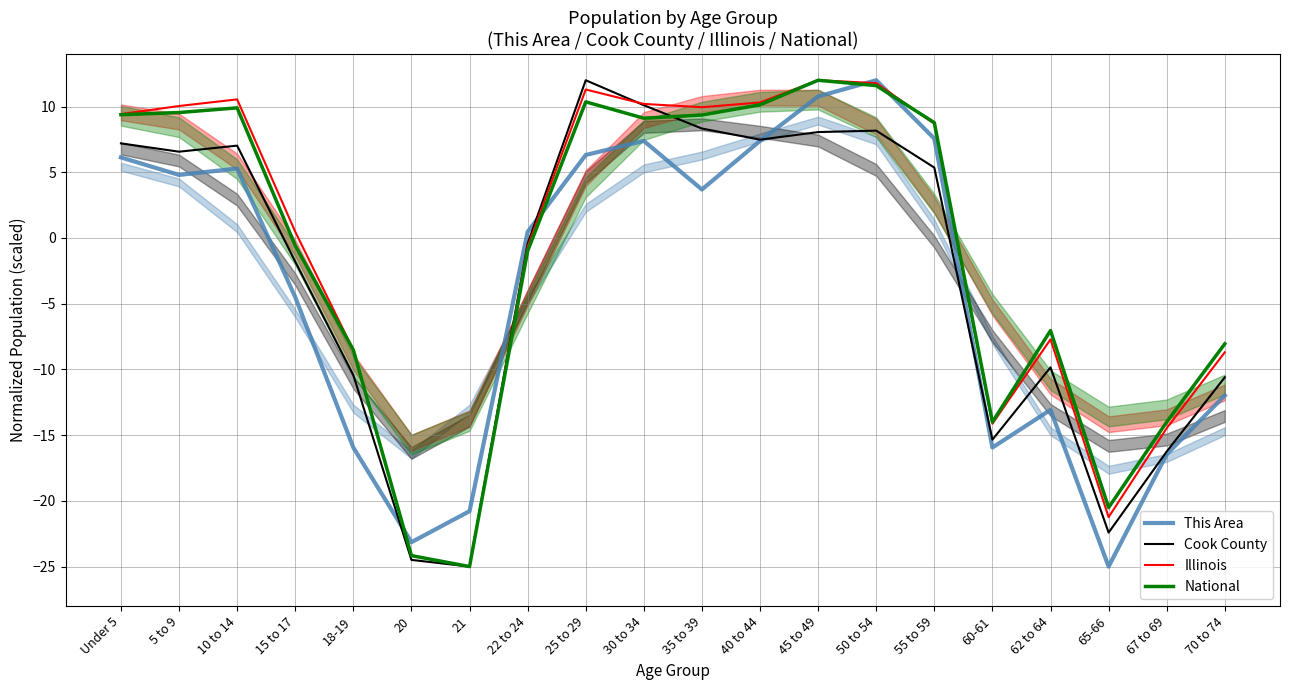

The value of This Area at 70 to 74 is -17.4. True or false?

False